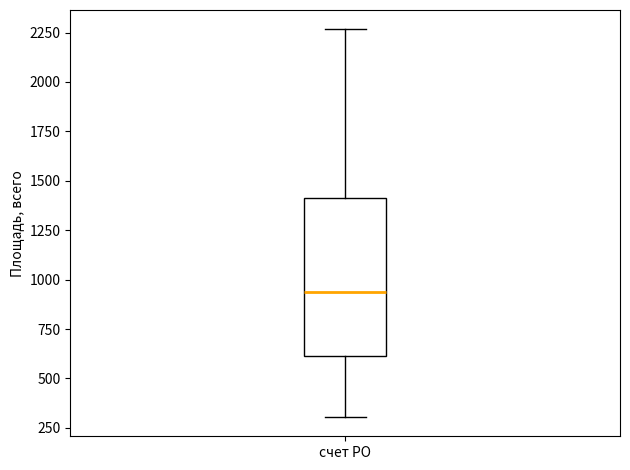

Transcribe this box plot: give where the median line is, the range the box spans, and where the two whiskers end, as read against the y-axis. The values are not printed on the chart, so give them approximately, as read against the axis.

median 950, box 600 to 1400, whiskers 300 to 2250